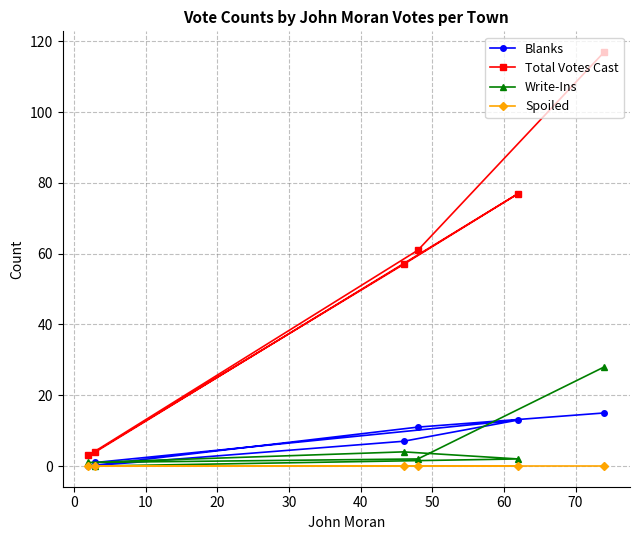

True or false: Total Votes Cast and Write-Ins cross at least once.

False